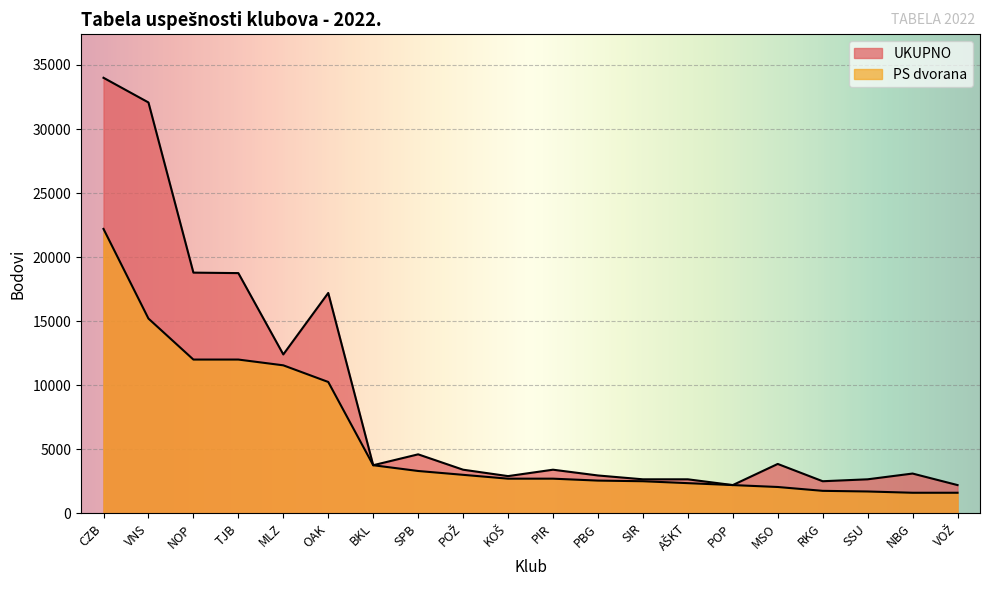

Which has a higher value, TJB or OAK?

TJB